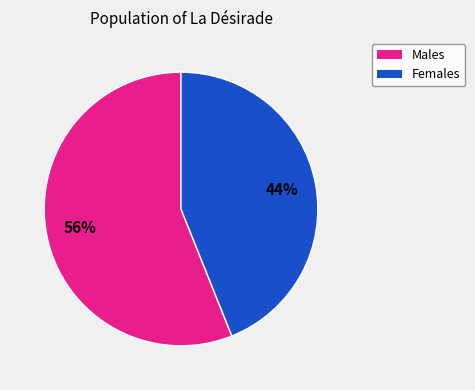

Is it true that Males is 62% of the pie?

False